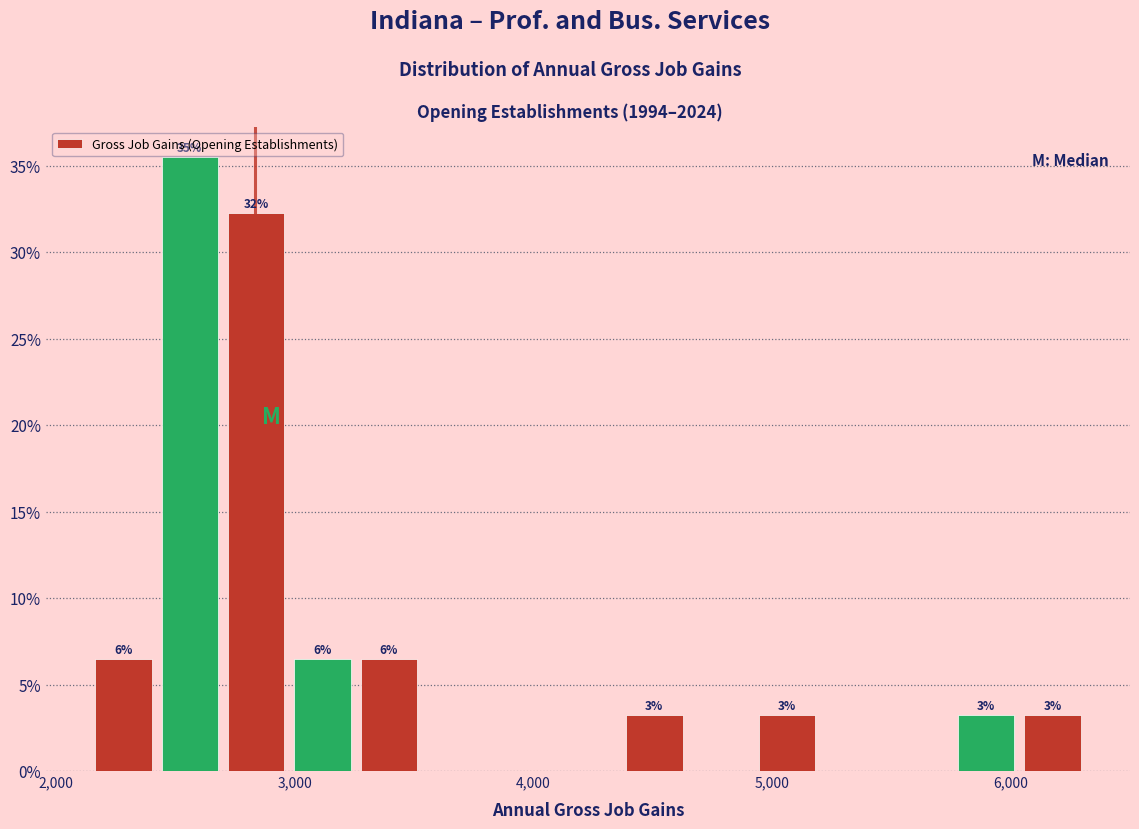

Read against the x-axis, roughly where is the centre of the tallest bar?

2600